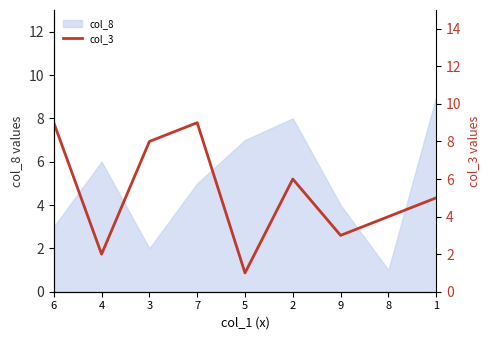

Is it true that col_8 equals 7 at 9?

False